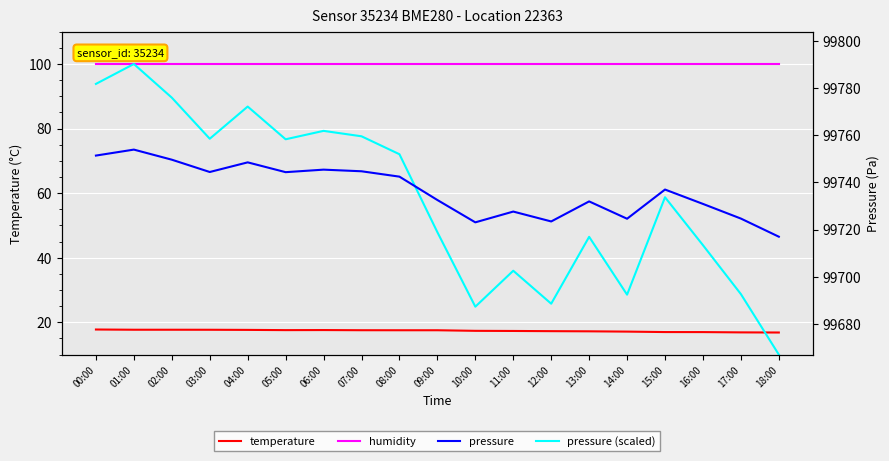

At how many categories does at least one series exceed 86751?

19